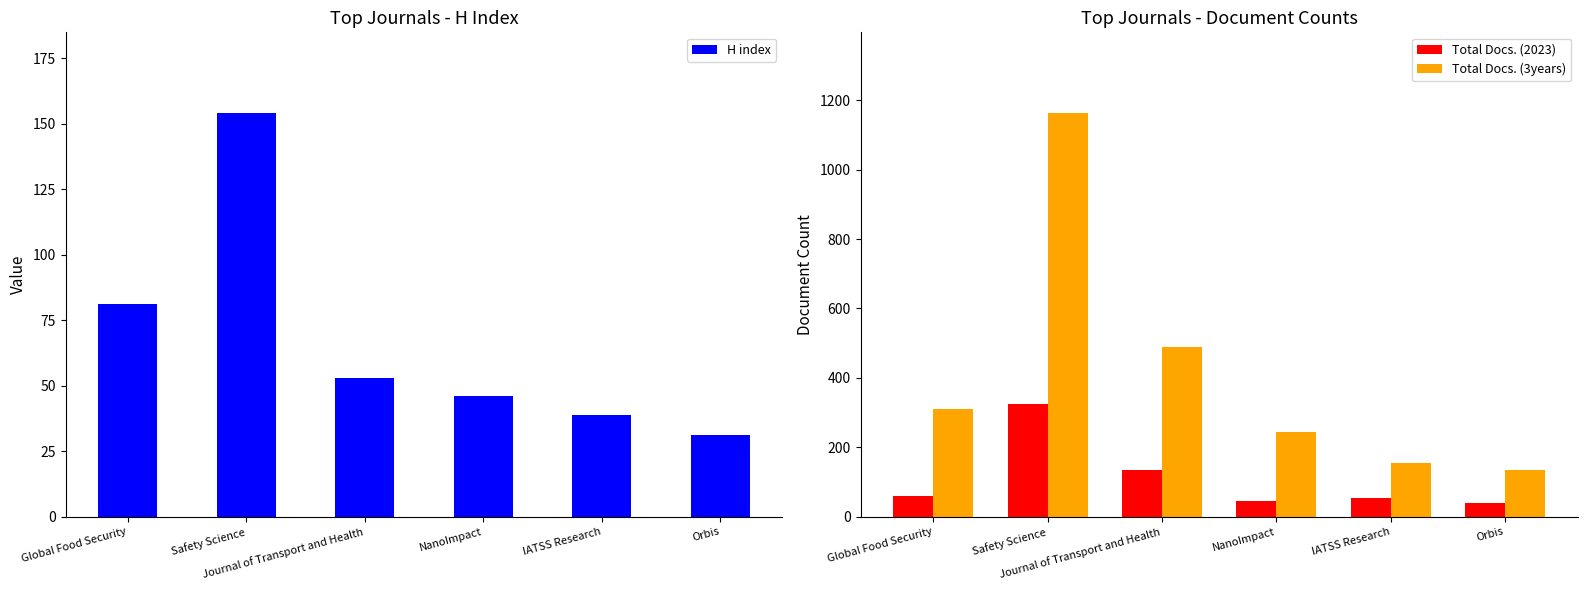

Where is Total Docs. (2023) nearest to the value 182?

Journal of Transport and Health